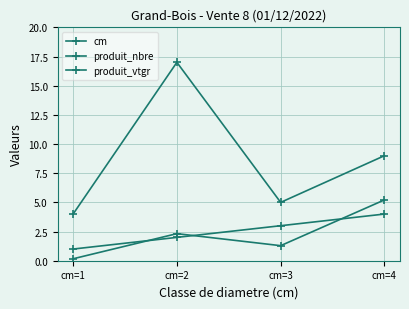

Is this an area chart (filled region under the line)?

No